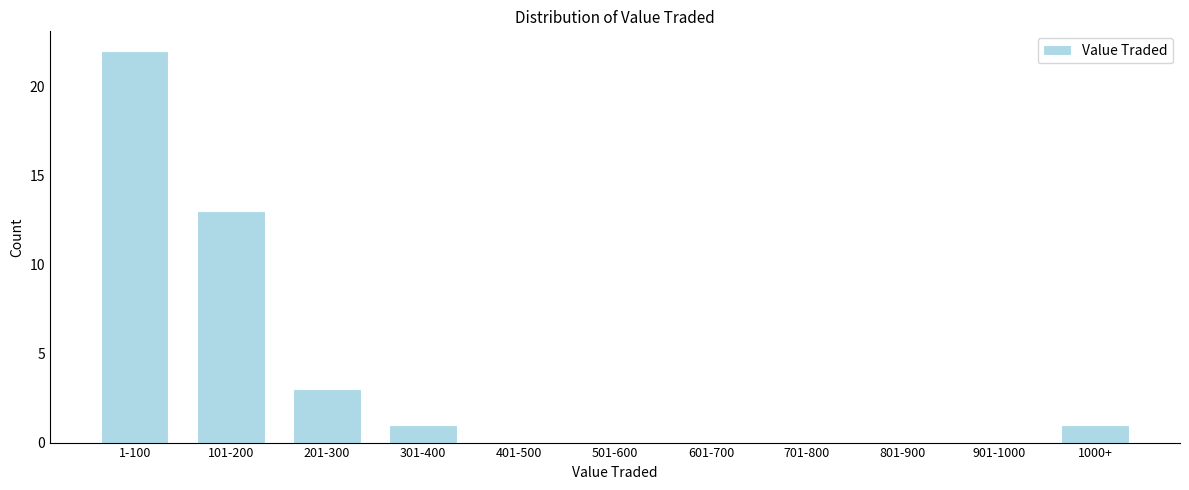

Reading left to right, list all the values displayed in this chart.

1-100=22	101-200=13	201-300=3	301-400=1	401-500=0	501-600=0	601-700=0	701-800=0	801-900=0	901-1000=0	1000+=1